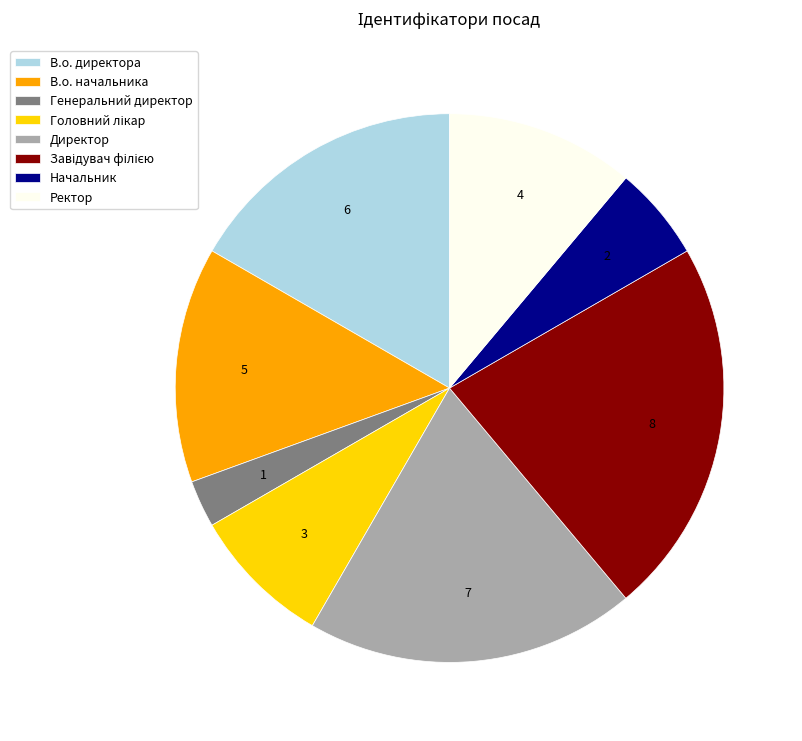

What is the smallest slice in the pie chart?

Генеральний директор